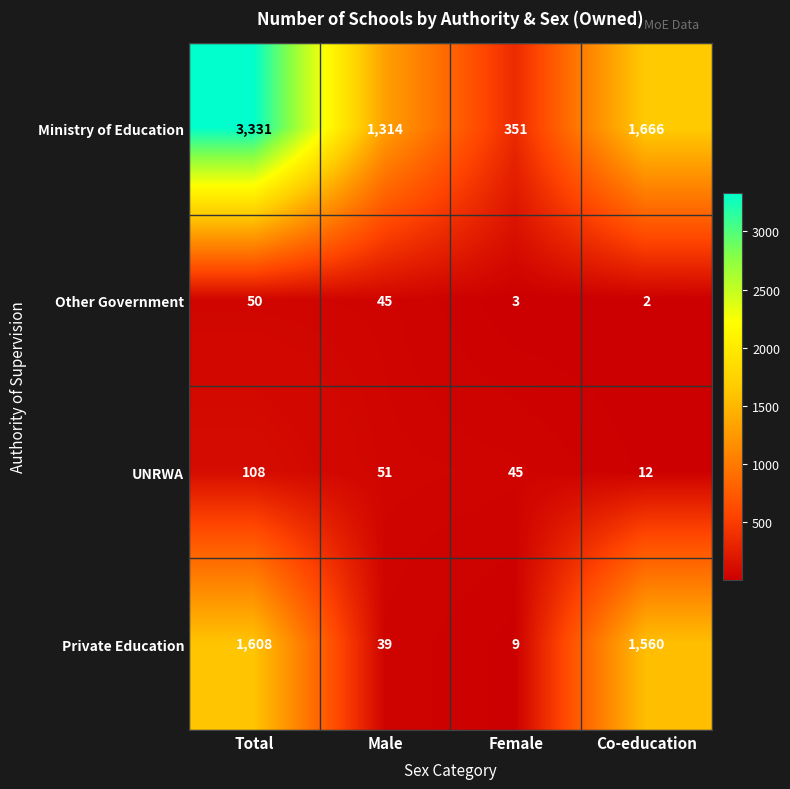

What is the total value across all series at Co-education?

3240